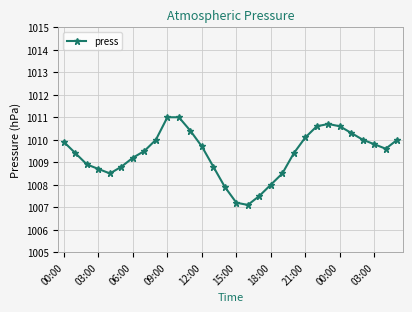

Reading right to left, what are all the values shown in this chart?

1010.0	1009.6	1009.8	1010.0	1010.3	1010.6	1010.7	1010.6	1010.1	1009.4	1008.5	1008.0	1007.5	1007.1	1007.2	1007.9	1008.8	1009.7	1010.4	1011.0	1011.0	1010.0	1009.5	1009.2	1008.8	1008.5	1008.7	1008.9	1009.4	1009.9